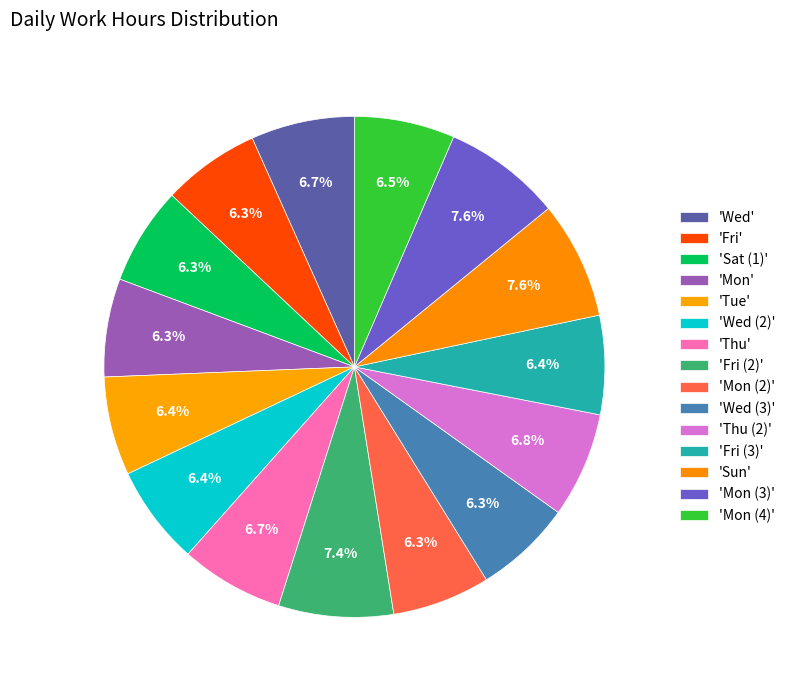

Count the number of slices in the pie.

15